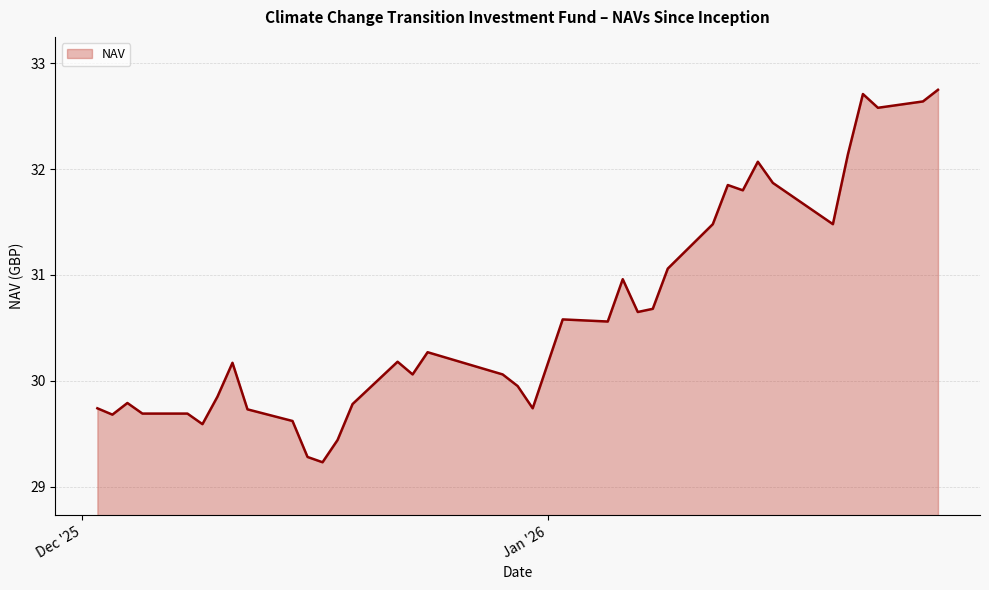

What is the difference between the maximum and minimum values?

3.5